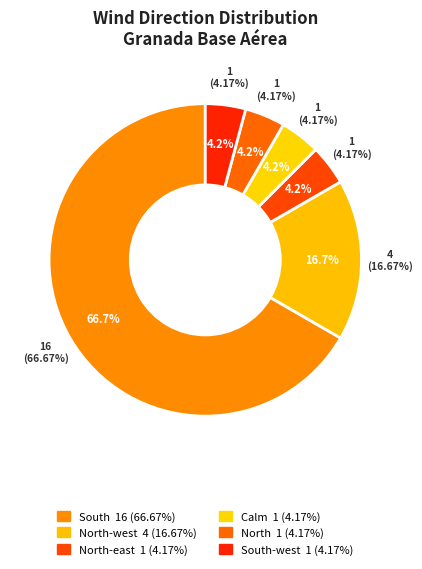

Rank the categories by value from highest to lowest.

South, North-west, North-east, Calm, North, South-west